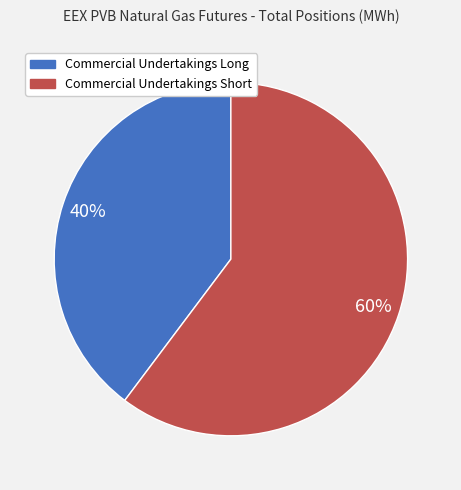

To the nearest percent, what portion does Commercial Undertakings Long represent?

40%